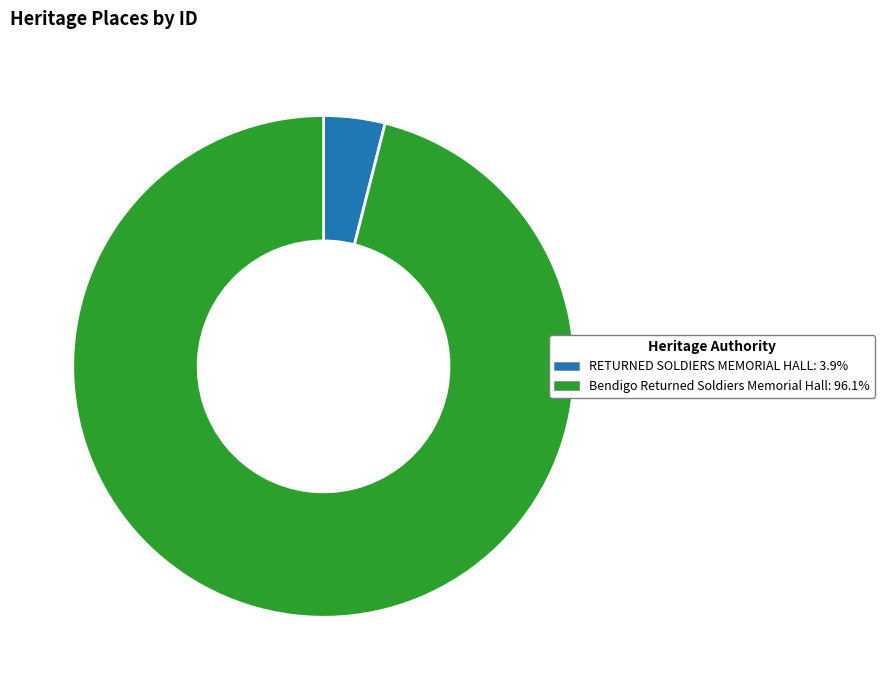

Do Bendigo Returned Soldiers Memorial Hall and RETURNED SOLDIERS MEMORIAL HALL together represent more than half of the pie?

Yes